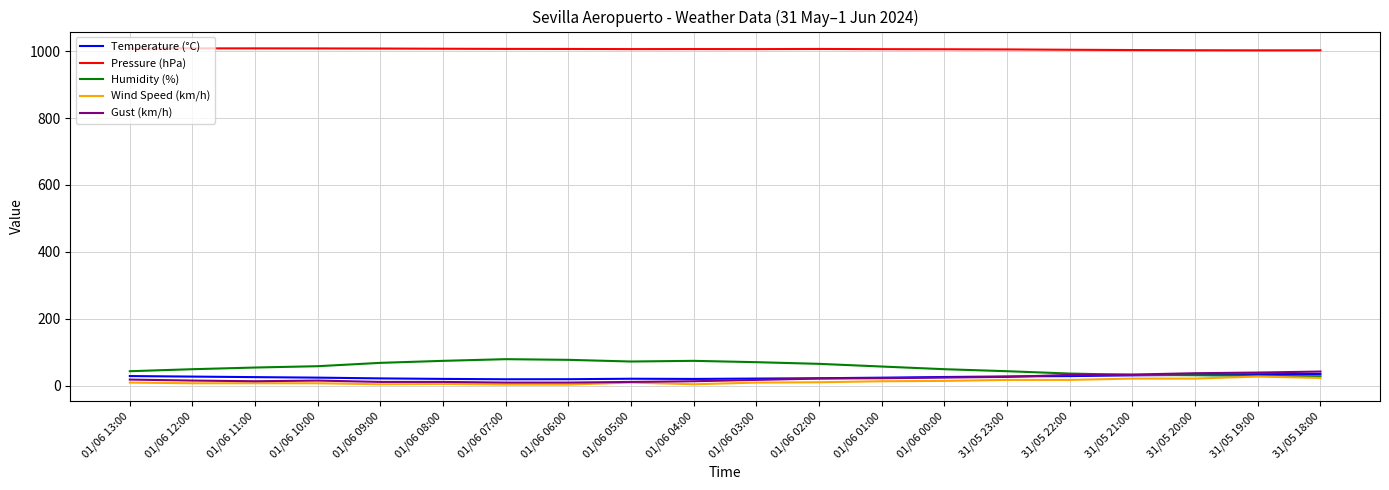

What is the greatest value displayed?

1008.3